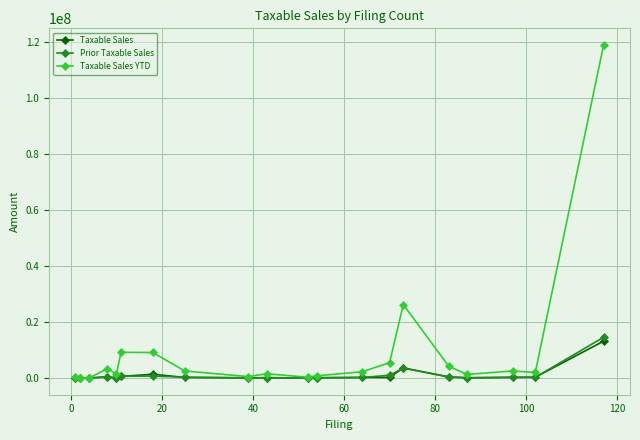

How many data points in Taxable Sales are less than 217035?

10